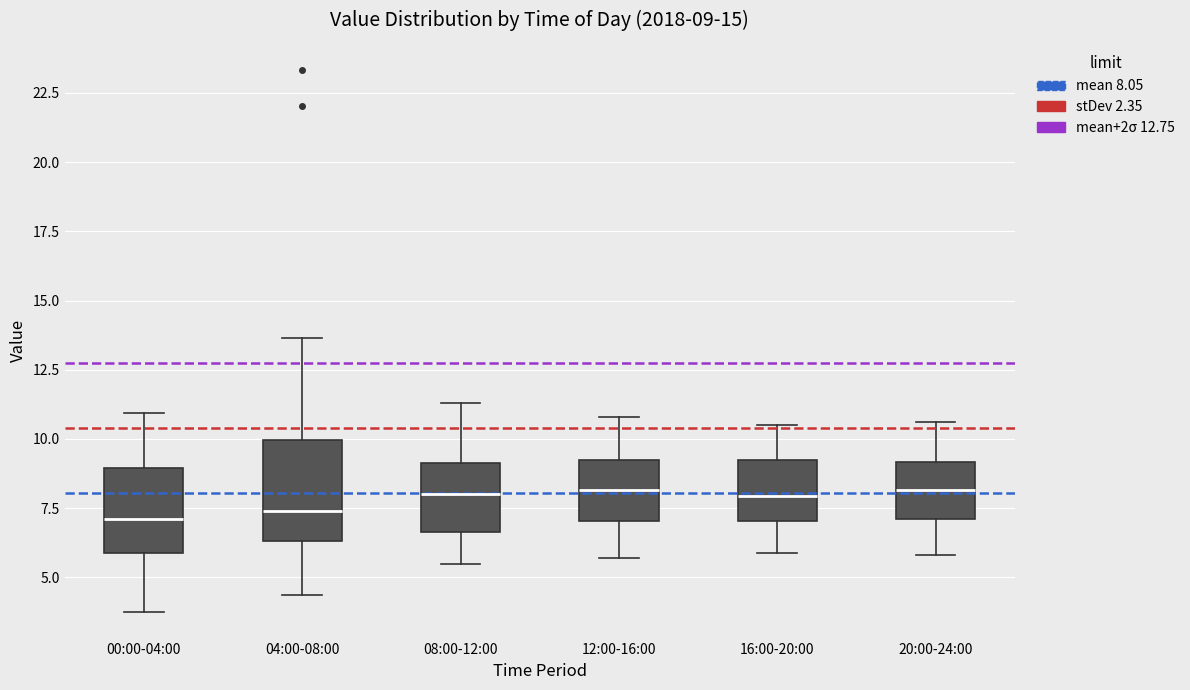

Comparing the boxes themselves (not the whiskers), which one is the tallest?

04:00-08:00